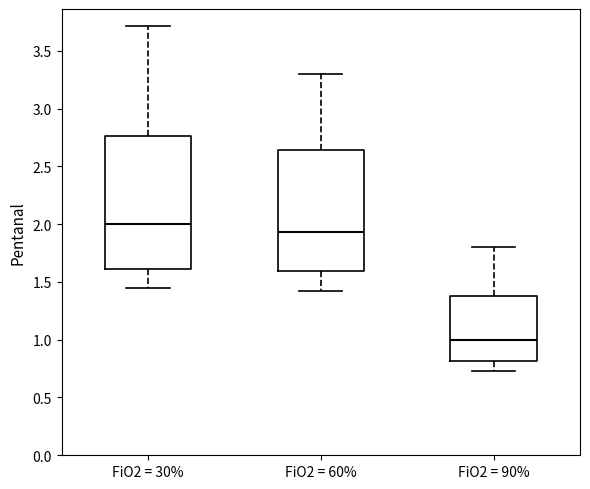

Reading left to right, transcribe this box plot: for each box, give where its median line is, the range the box spans, and where its two whiskers end, as read against the y-axis. The values are not printed on the chart, so give them approximately, as read against the axis.

FiO2 = 30%: median 2.00, box 1.60 to 2.75, whiskers 1.45 to 3.70
FiO2 = 60%: median 1.95, box 1.60 to 2.65, whiskers 1.40 to 3.30
FiO2 = 90%: median 1.00, box 0.80 to 1.40, whiskers 0.75 to 1.80